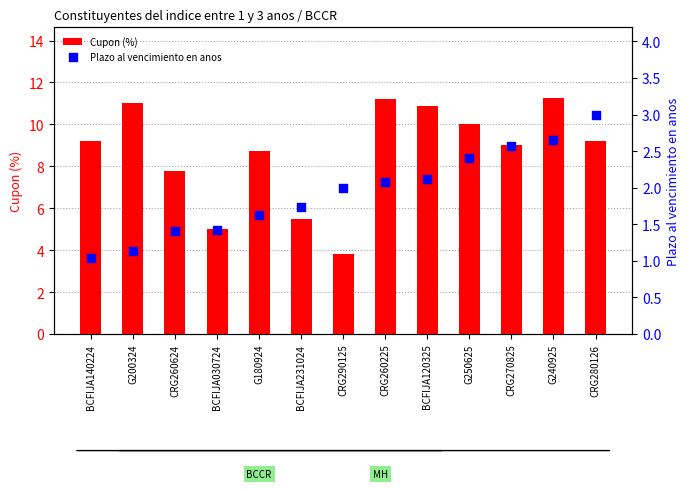

At how many categories does at least one series exceed 2?

13